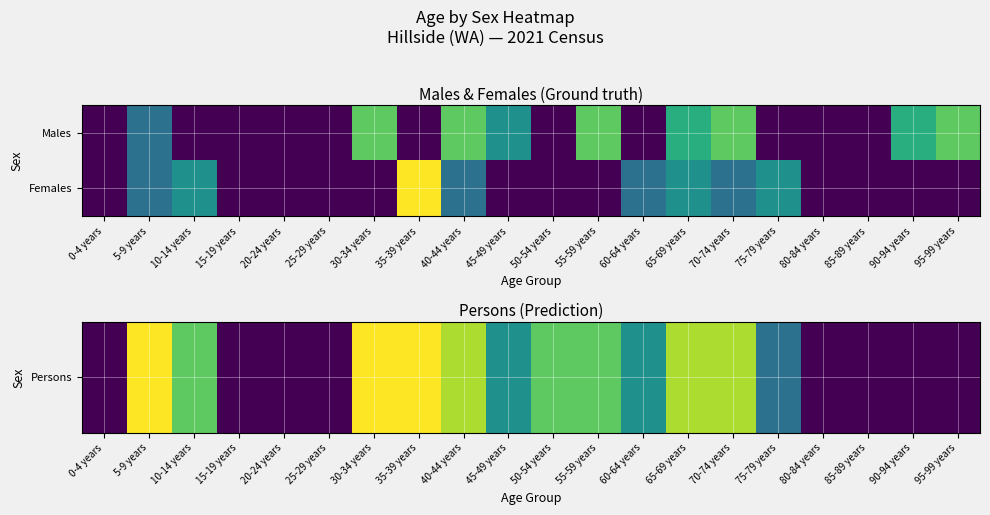

Which has a higher value, 80-84 years or 10-14 years?

10-14 years